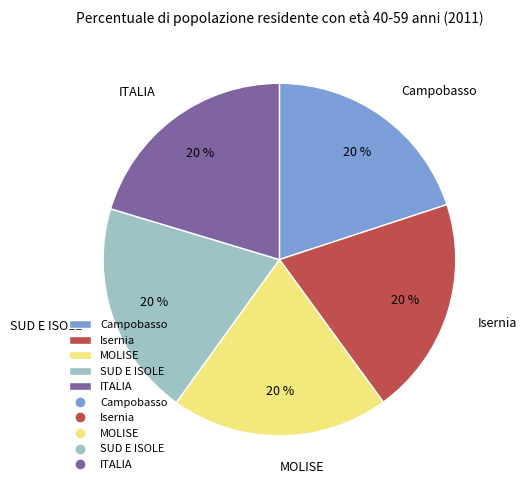

To the nearest percent, what is the combined percentage of ITALIA and Isernia?

40%